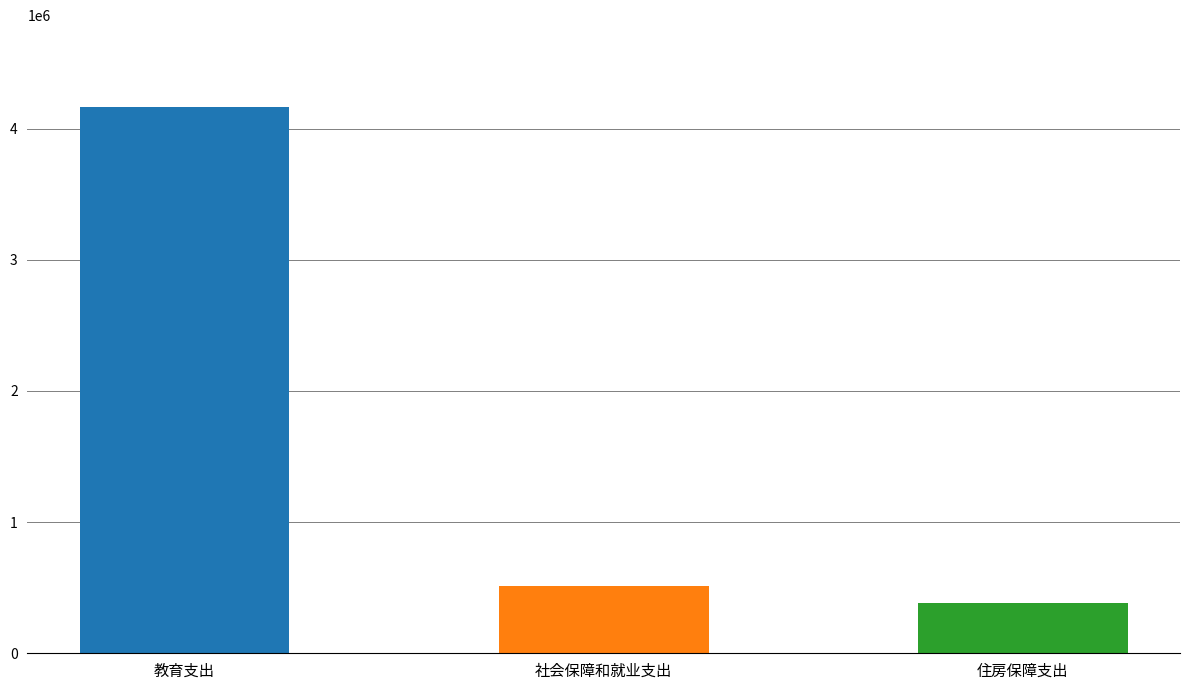

Which series has the largest range (max minus min)?

总计